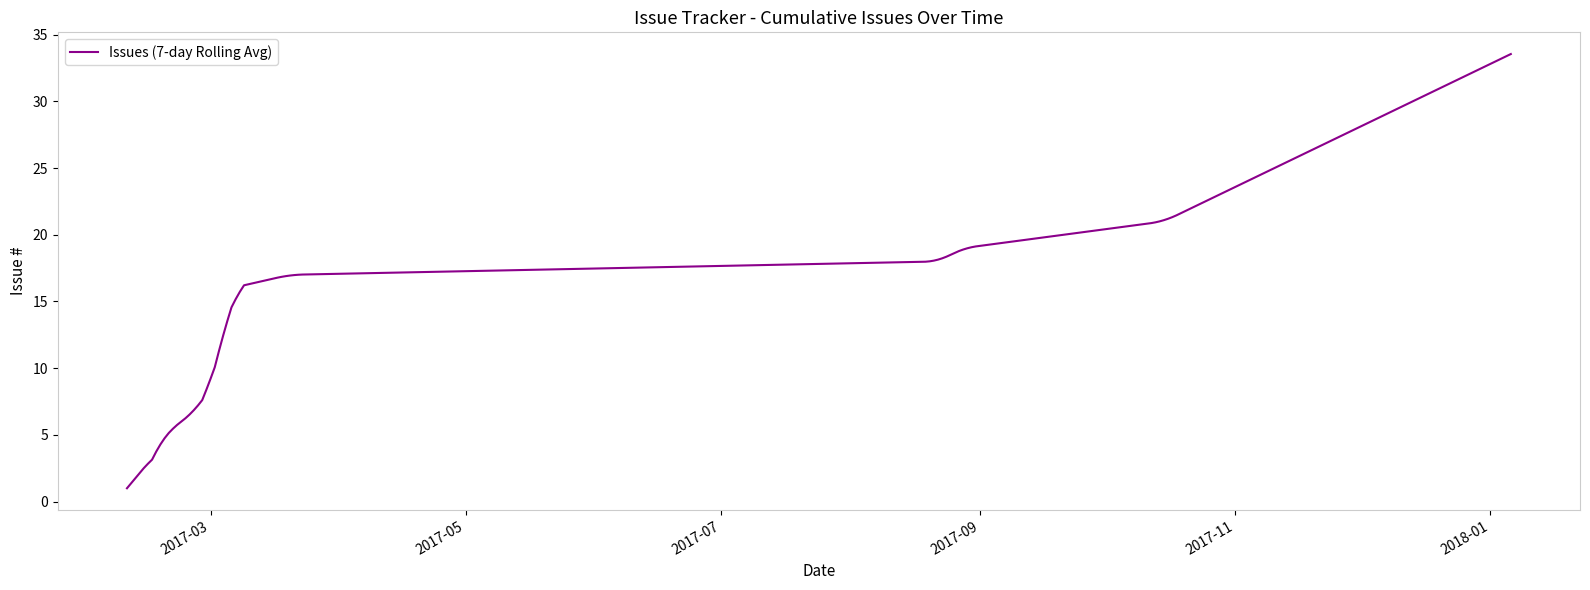

What is the sum of all values?

6449.6